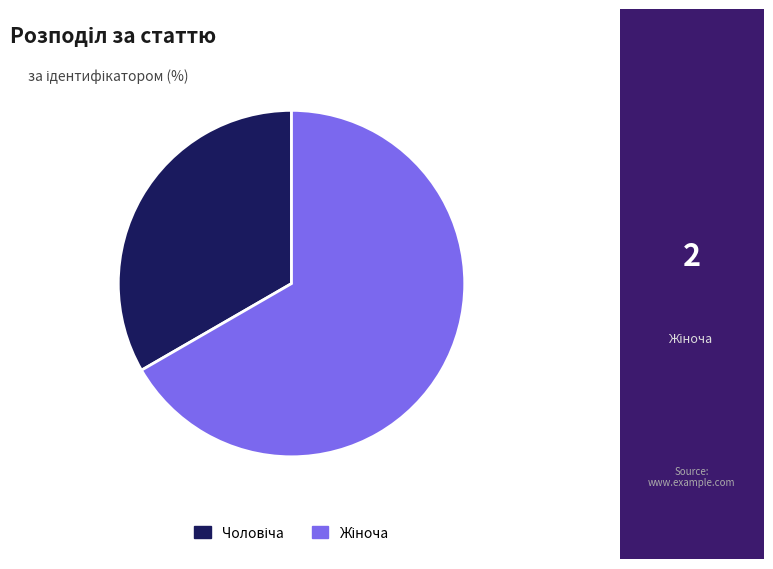

Does any single category account for the majority?

Yes